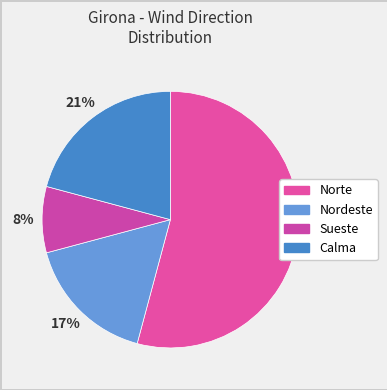

How many slices are in this pie chart?

4